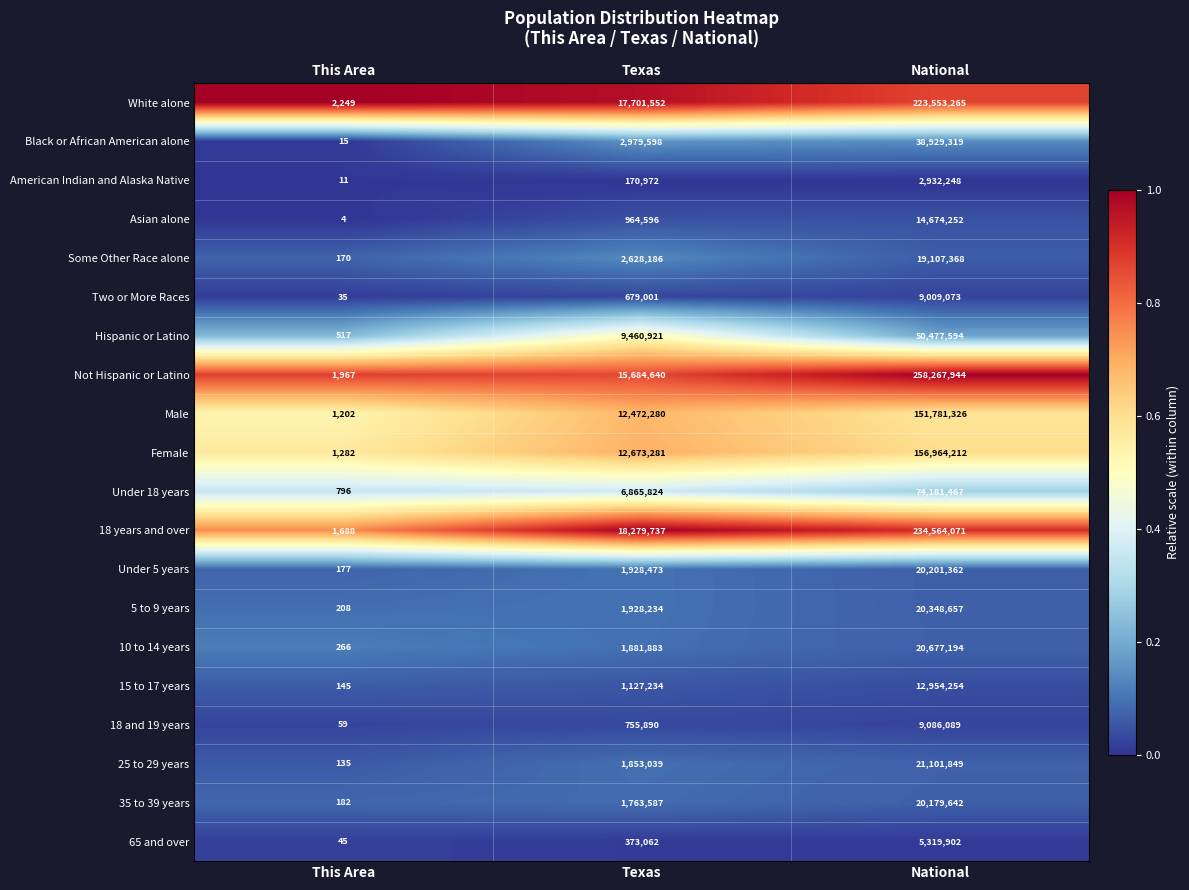

The Black or African American alone series shows 15 at This Area. True or false?

True